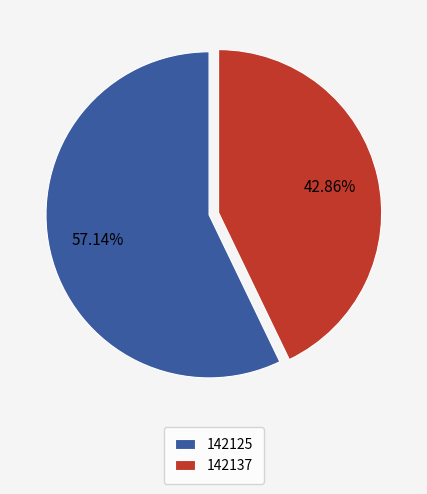

To the nearest percent, what is the difference between the largest and smallest slice percentages?

14%